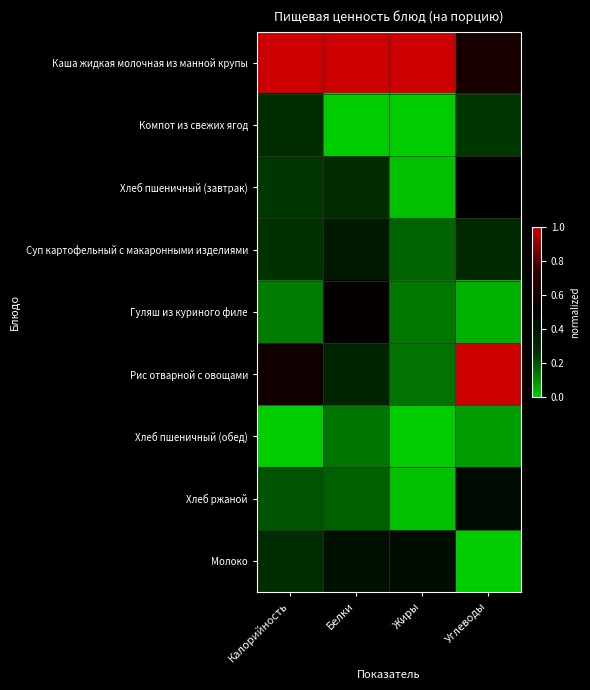

At which category does the chart reach its peak across all series?

Калорийность